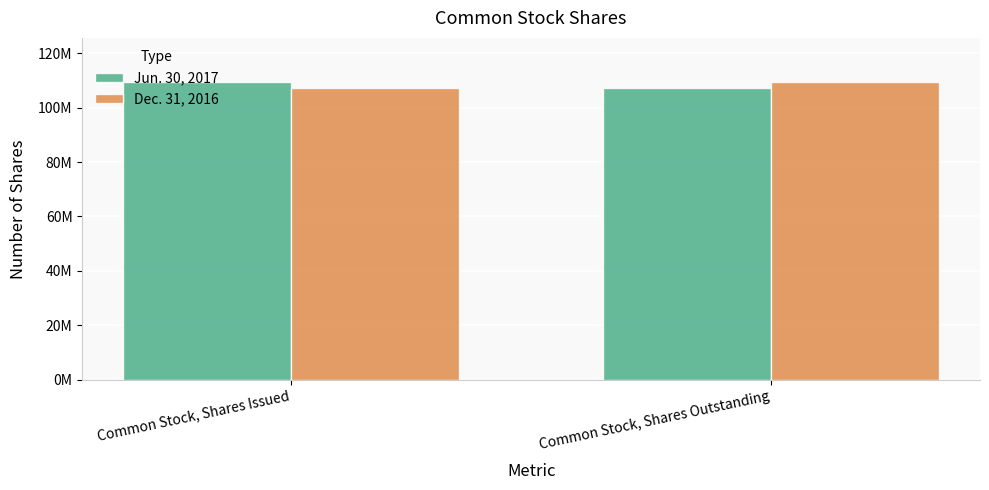

Which label corresponds to the smallest value in the chart?

Common Stock, Shares Outstanding